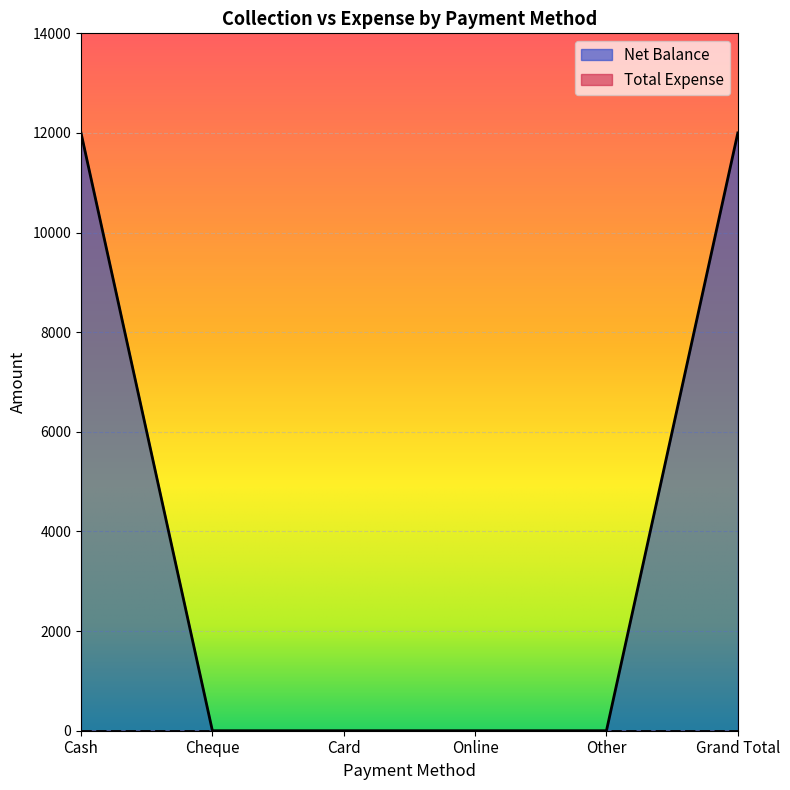

At which category does the chart reach its peak across all series?

Cash